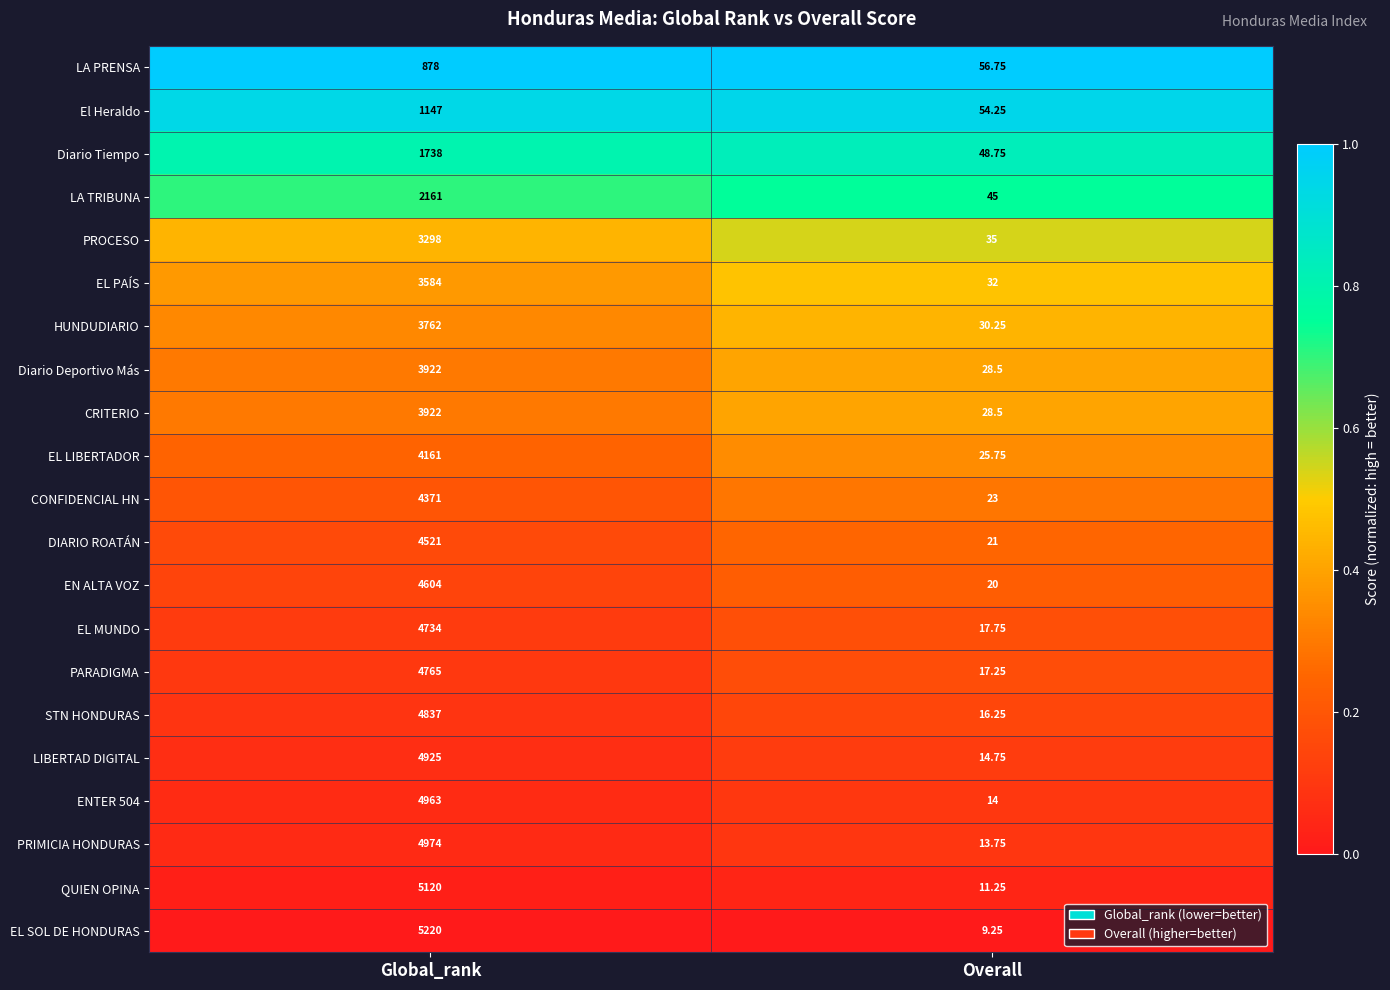

Between Global_rank and Overall, which series saw the biggest shift?

EL SOL DE HONDURAS